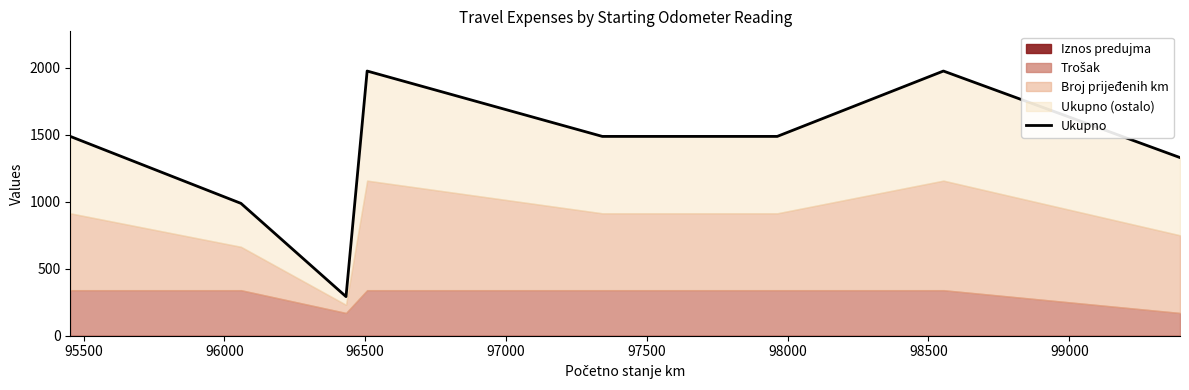

At which label does the data first exceed 1488?

96500